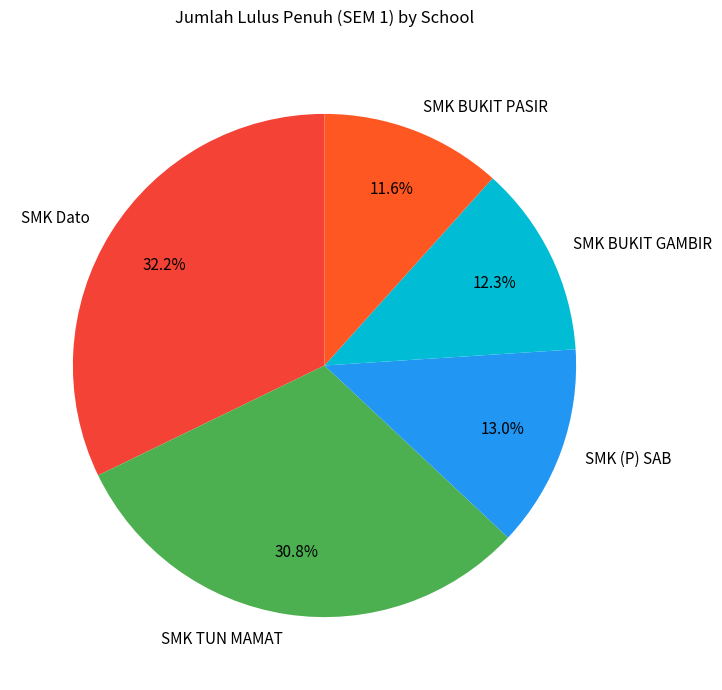

Which category has the biggest portion of the pie?

SMK Dato